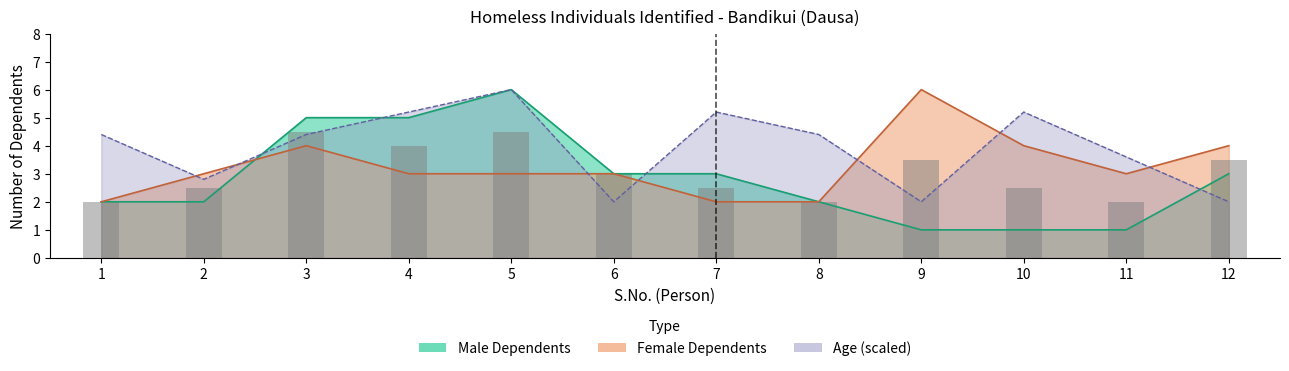

The value at 3 is 4.5. True or false?

True